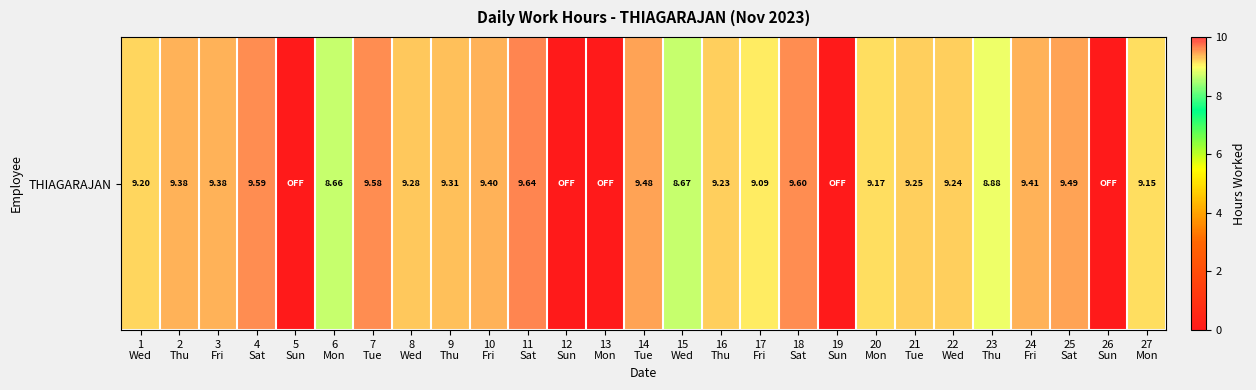

The chart shows a value of 15.8 at 9
Thu. True or false?

False